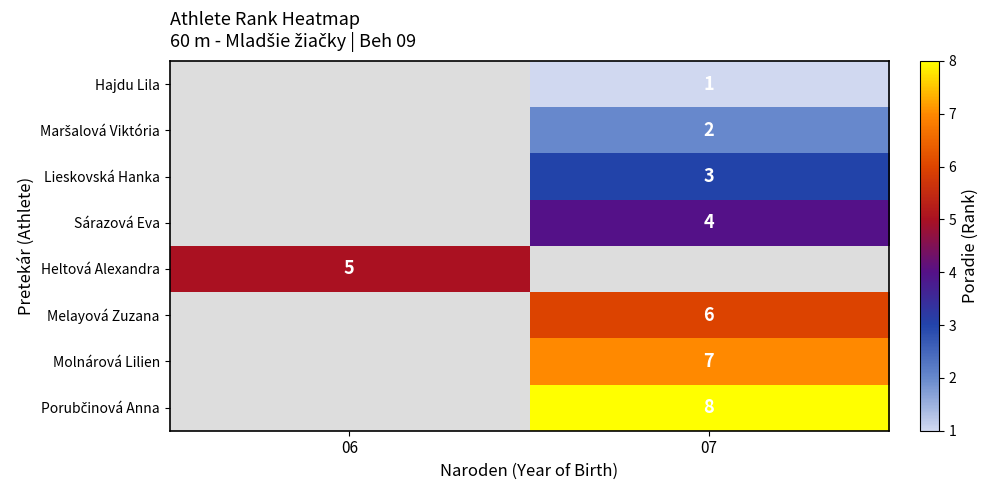

At which category does the chart reach its peak across all series?

07